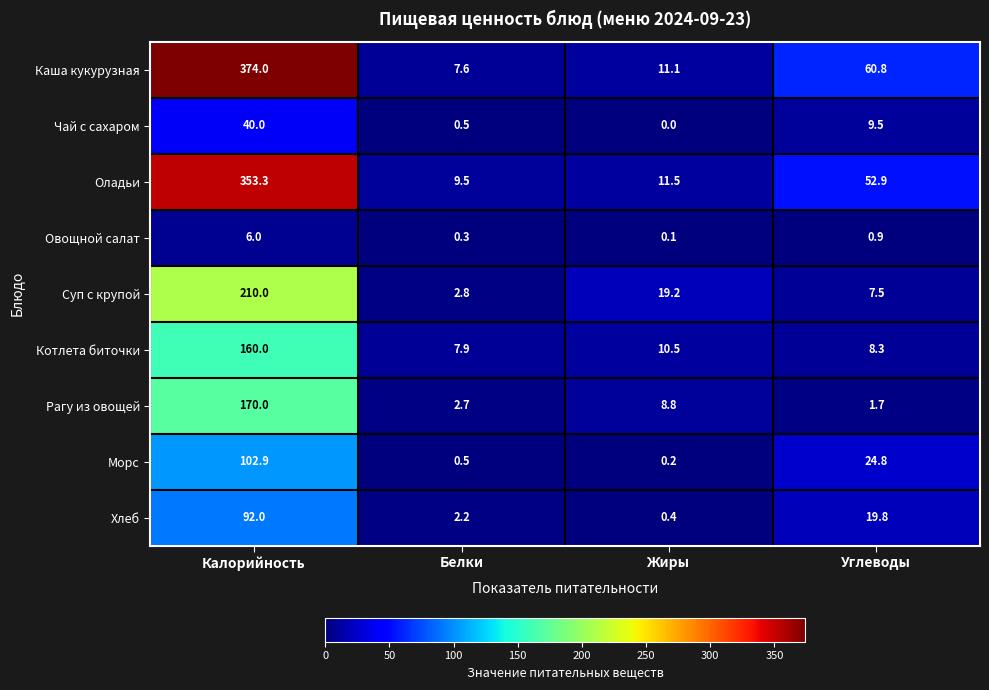

True or false: Овощной салат has a value of 0.3 at Белки.

True